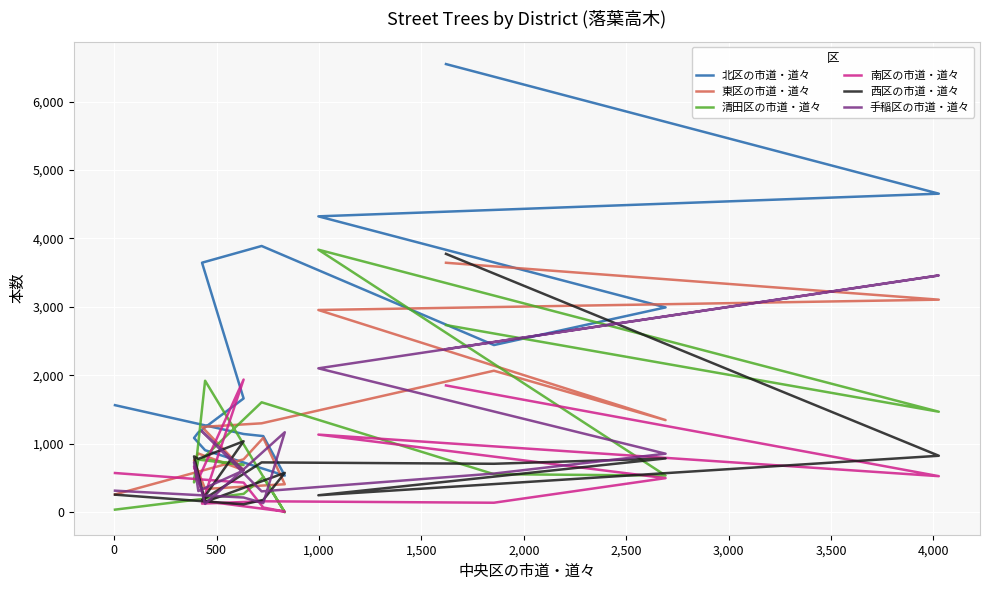

True or false: 清田区の市道・道々 and 東区の市道・道々 intersect in this chart.

True